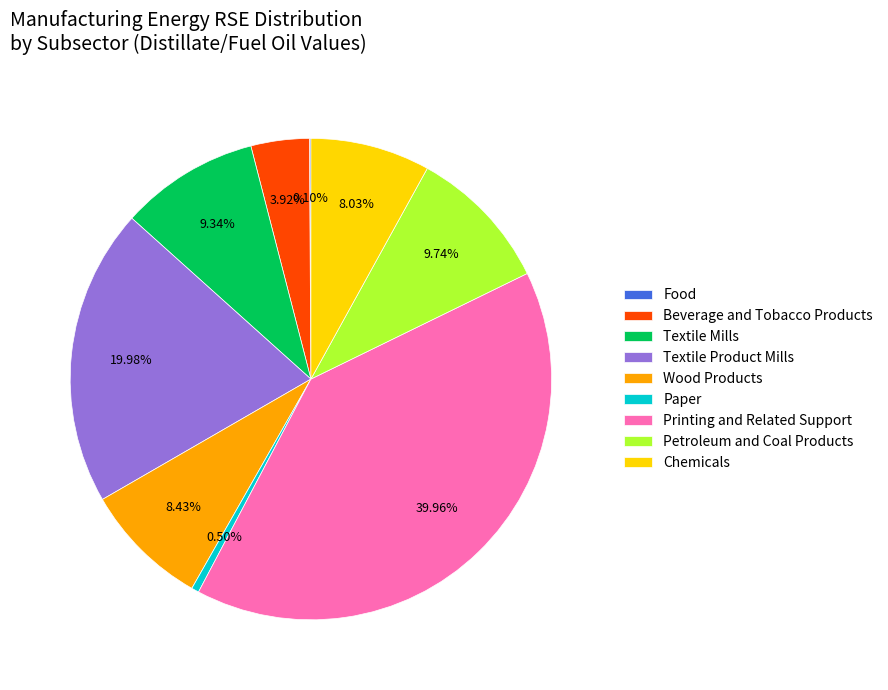

Is Petroleum and Coal Products the majority of the pie?

No